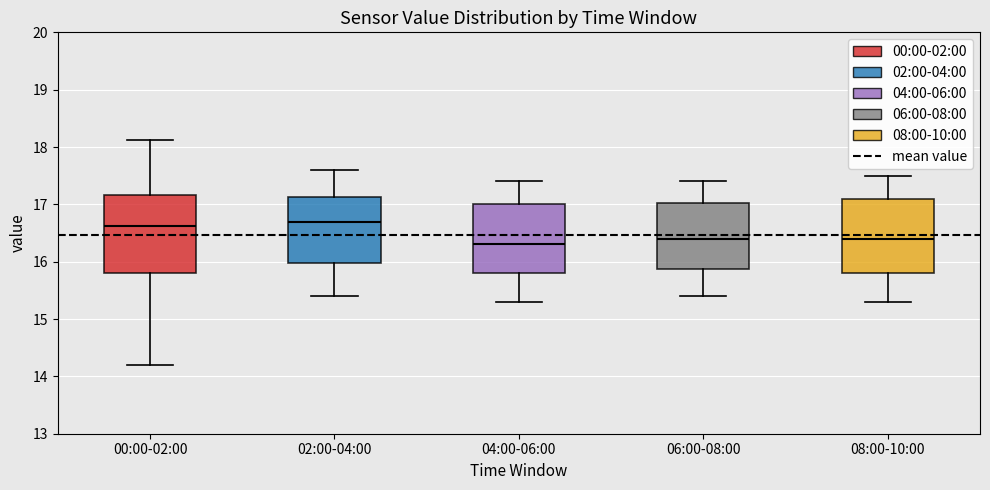

Reading left to right, read every box against the y-axis: the position of its median line, the range the box covers, and the ends of its whiskers. The values are not printed on the chart, so give them approximately, as read against the axis.

00:00-02:00: median 16.6, box 15.8 to 17.2, whiskers 14.2 to 18.1
02:00-04:00: median 16.7, box 16.0 to 17.1, whiskers 15.4 to 17.6
04:00-06:00: median 16.3, box 15.8 to 17.0, whiskers 15.3 to 17.4
06:00-08:00: median 16.4, box 15.9 to 17.0, whiskers 15.4 to 17.4
08:00-10:00: median 16.4, box 15.8 to 17.1, whiskers 15.3 to 17.5